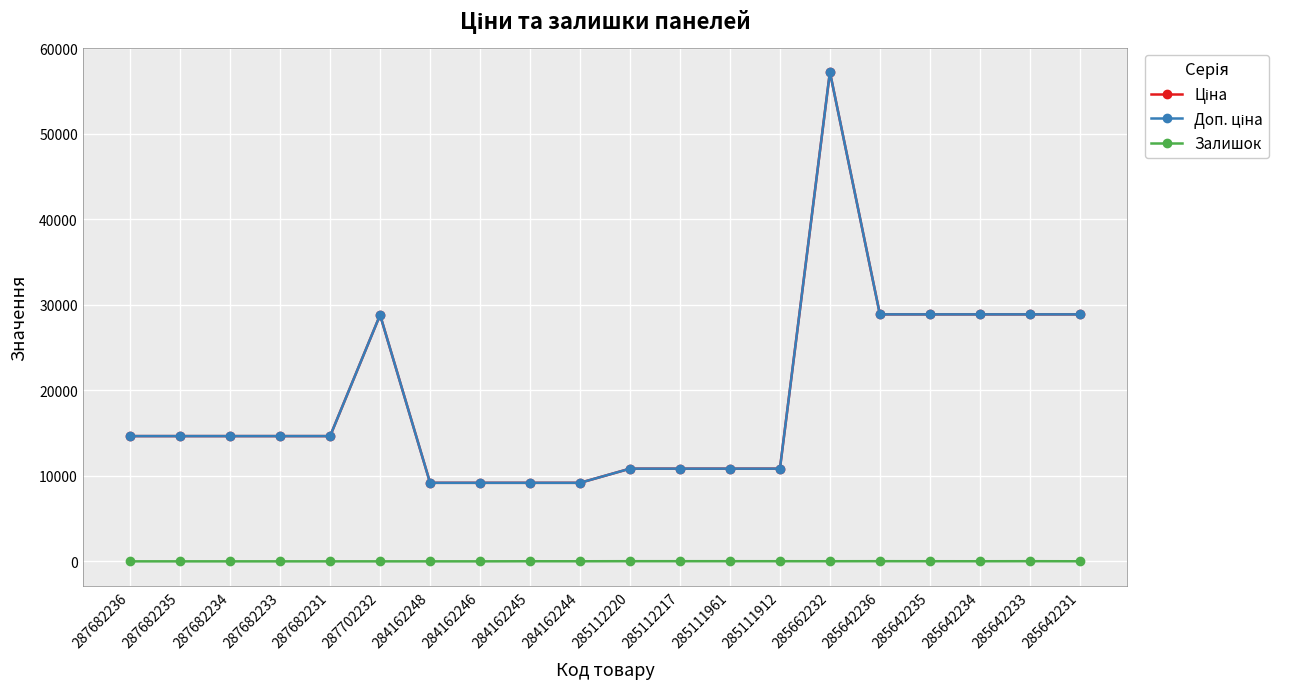

Does the chart have visible grid lines?

Yes